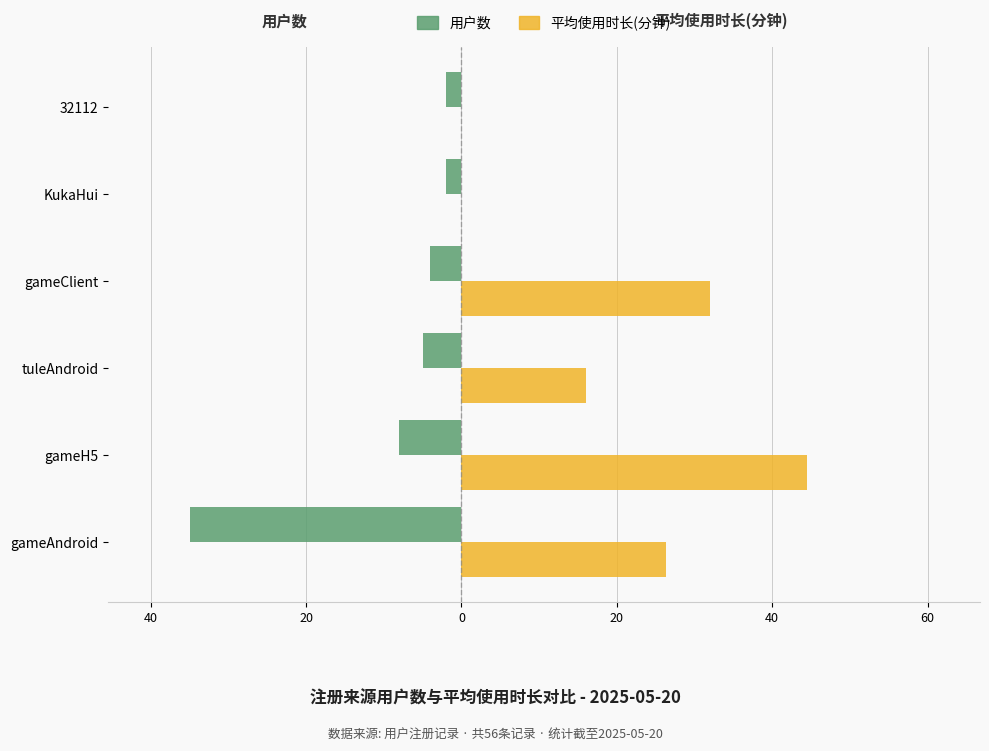

What is the smallest value displayed?

-35.0